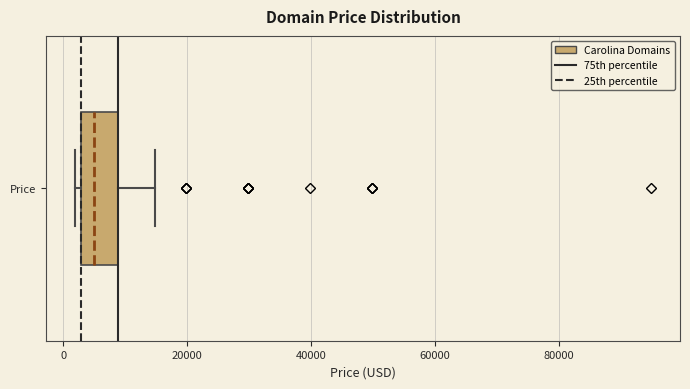

Read this box plot against the x-axis: the position of the median line, the range covered by the box, and the ends of both whiskers. The values are not printed on the chart, so give them approximately, as read against the axis.

median 4000, box 2000 to 8000, whiskers 2000 (just left of the box's left edge) to 14000